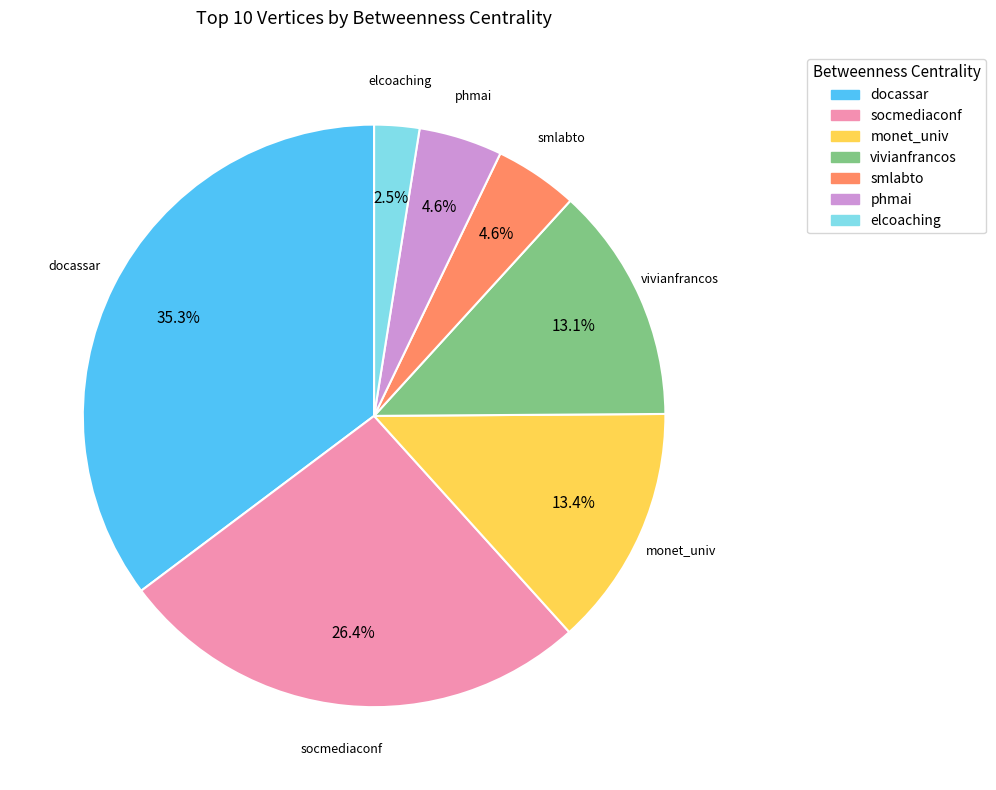

To the nearest percent, what is the average slice percentage?

14%